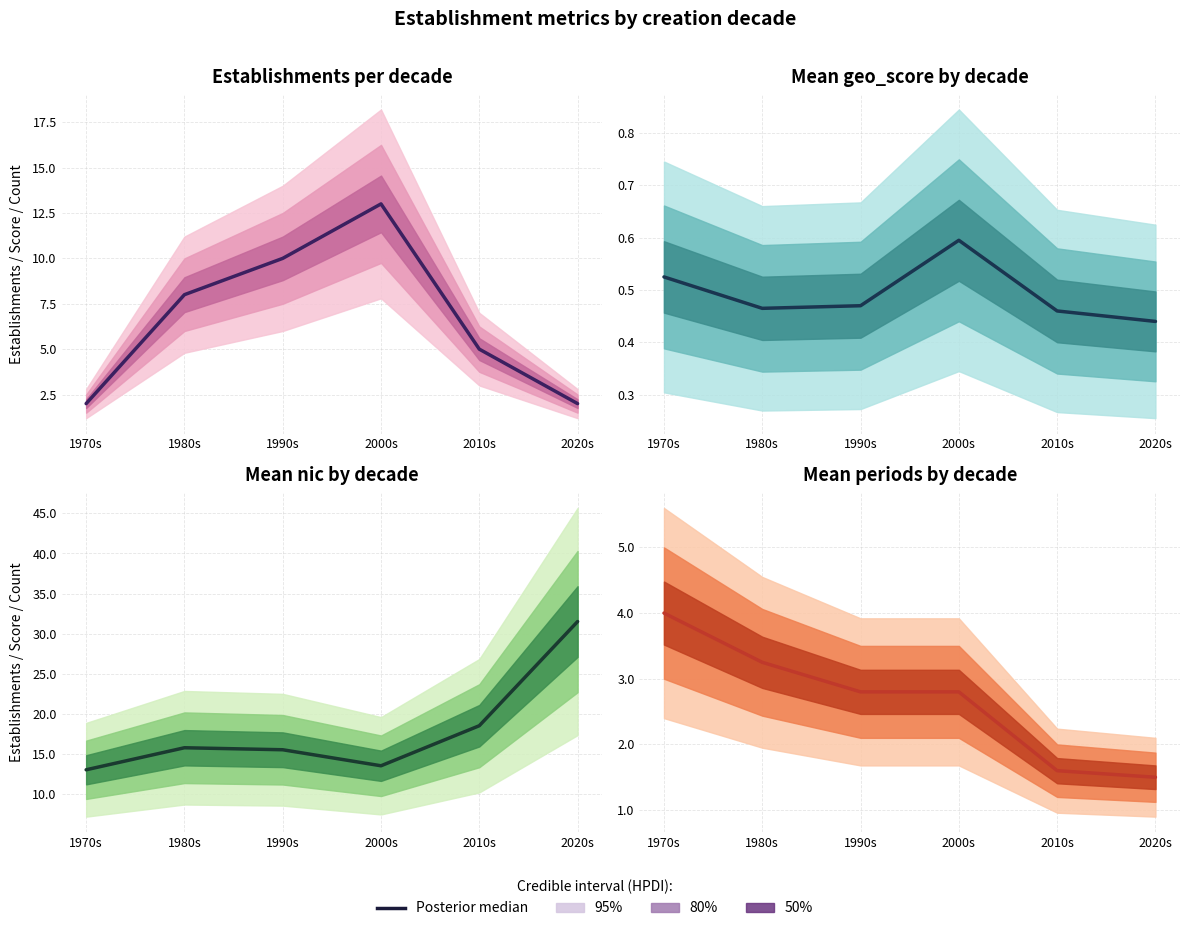

What is the change in value from 2010s to 2020s?

-0.1